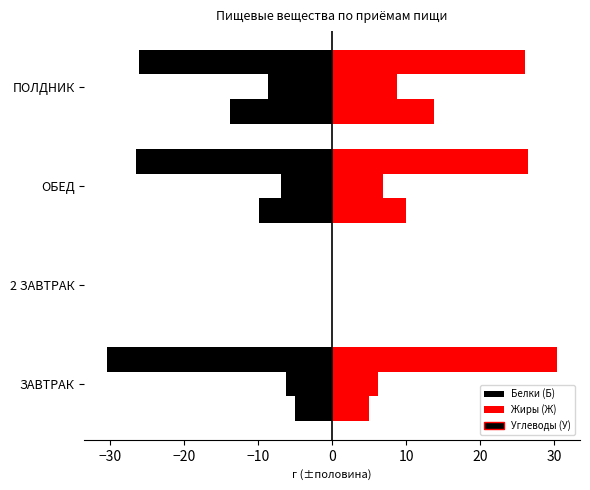

At how many categories does at least one series exceed 28?

1